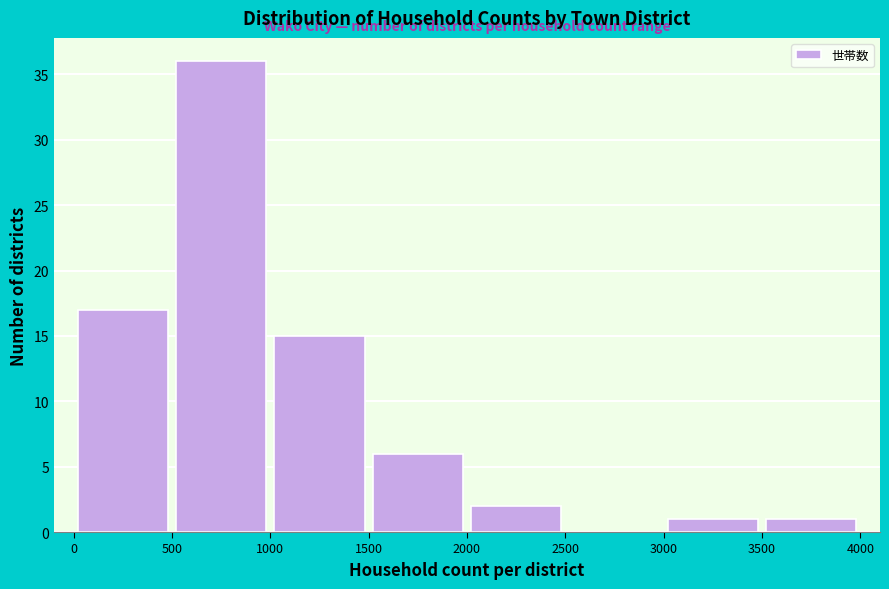

Which range on the x-axis has the tallest bar?

500 to 1000